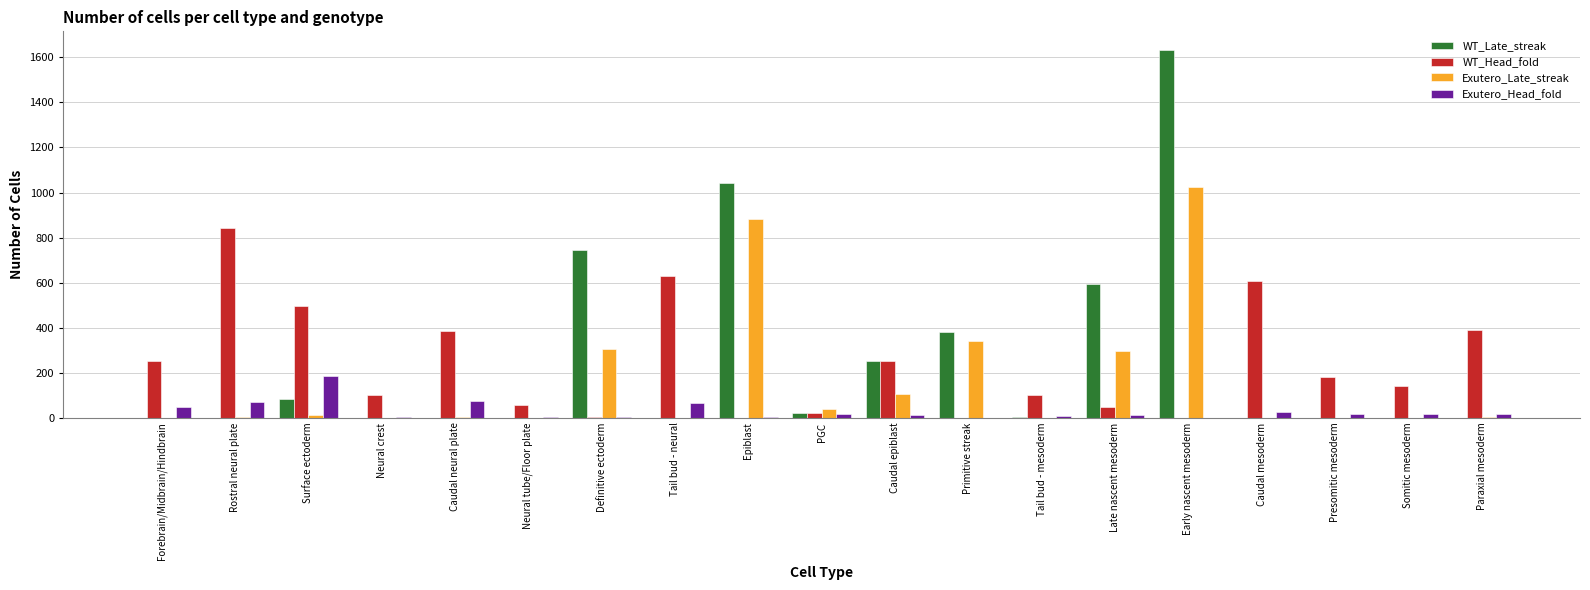

The value of WT_Head_fold at Neural crest is 155. True or false?

False